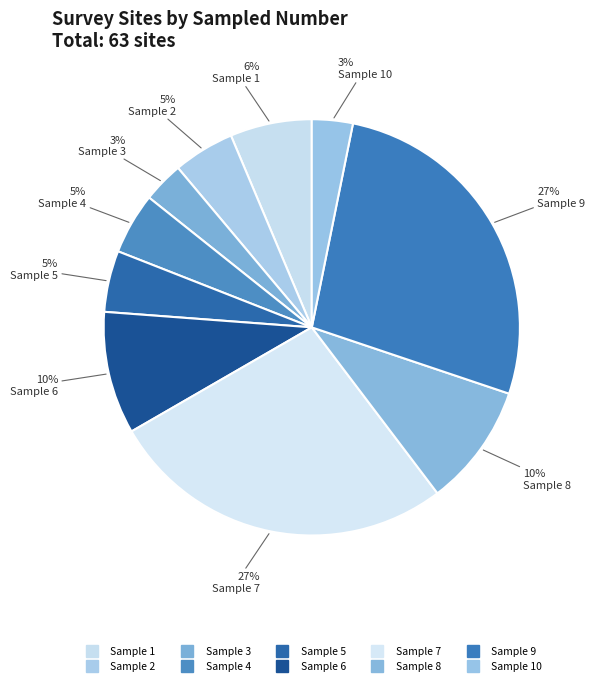

How many slices are in this pie chart?

10